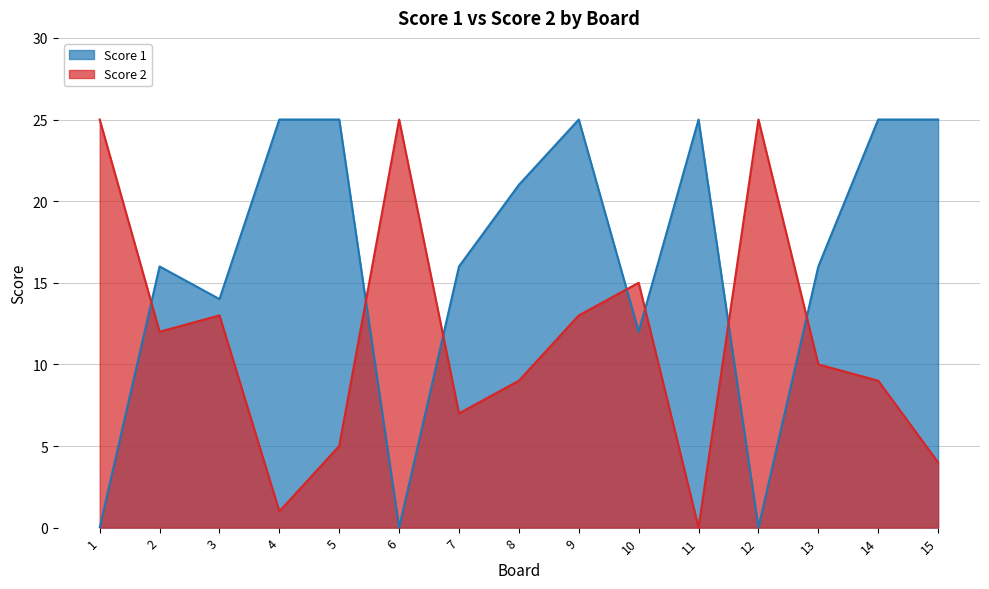

What is the difference between the maximum and minimum values in the Score 1 series?

25